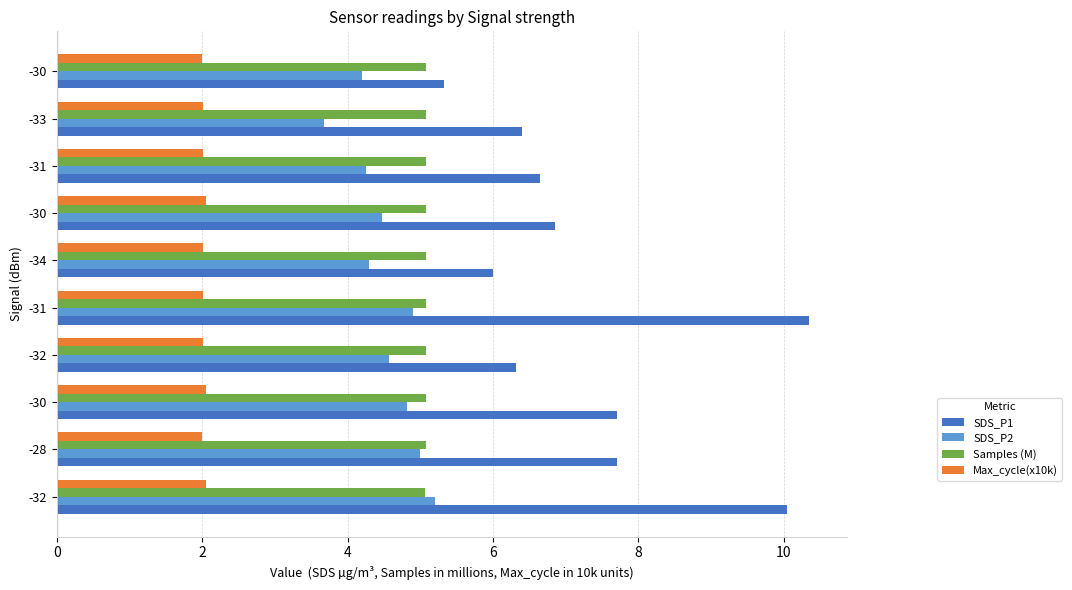

What are all the series names shown in the legend?

SDS_P1, SDS_P2, Samples (M), Max_cycle(x10k)